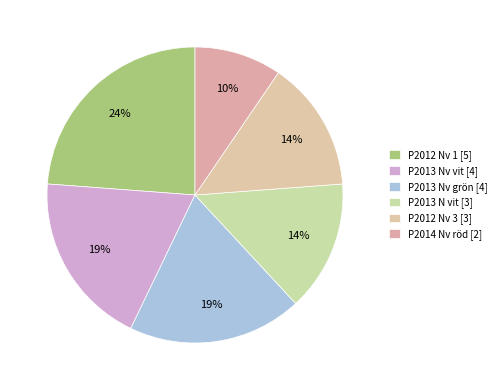

To the nearest percent, what portion does P2014 Nv röd represent?

10%